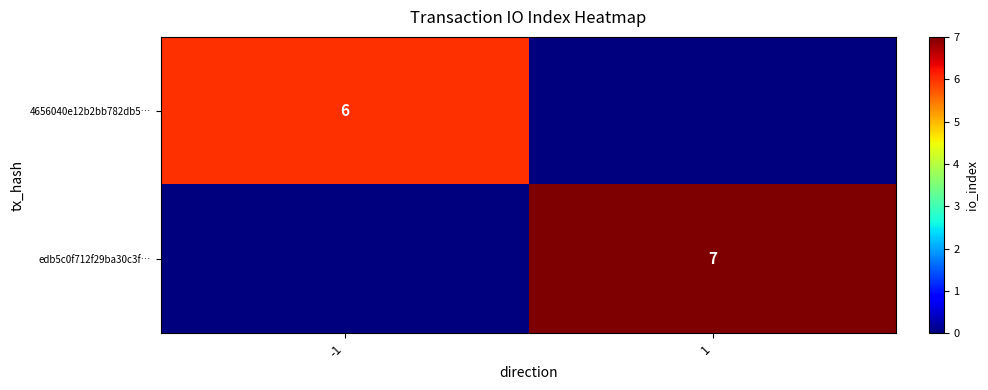

At how many categories does at least one series exceed 2?

2